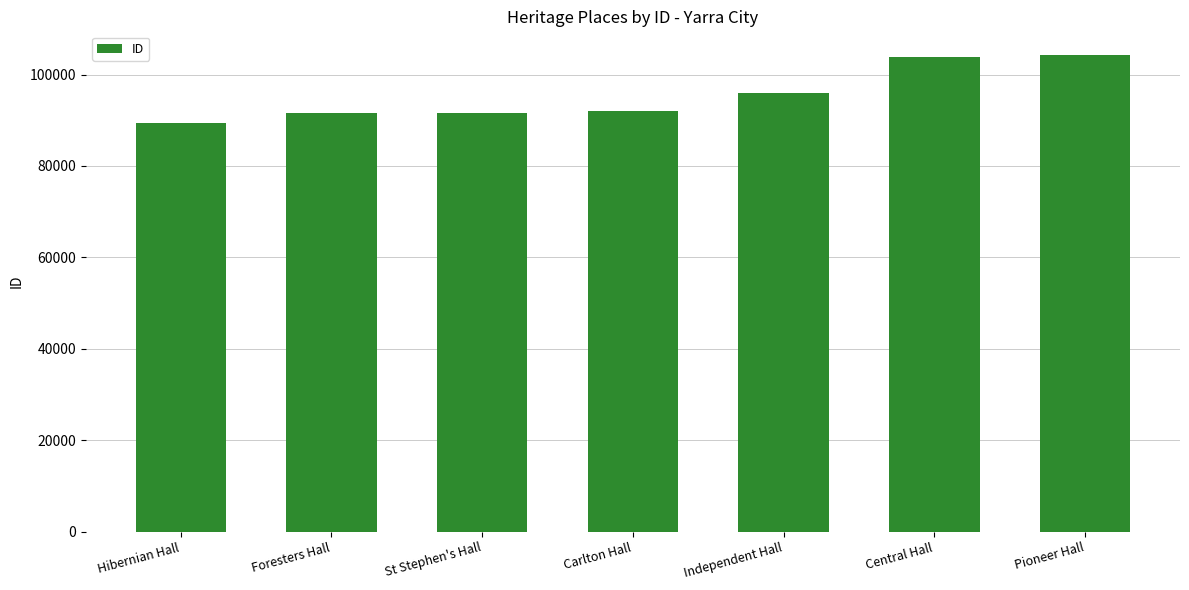

At which label is the value closest to 96847?

Independent Hall